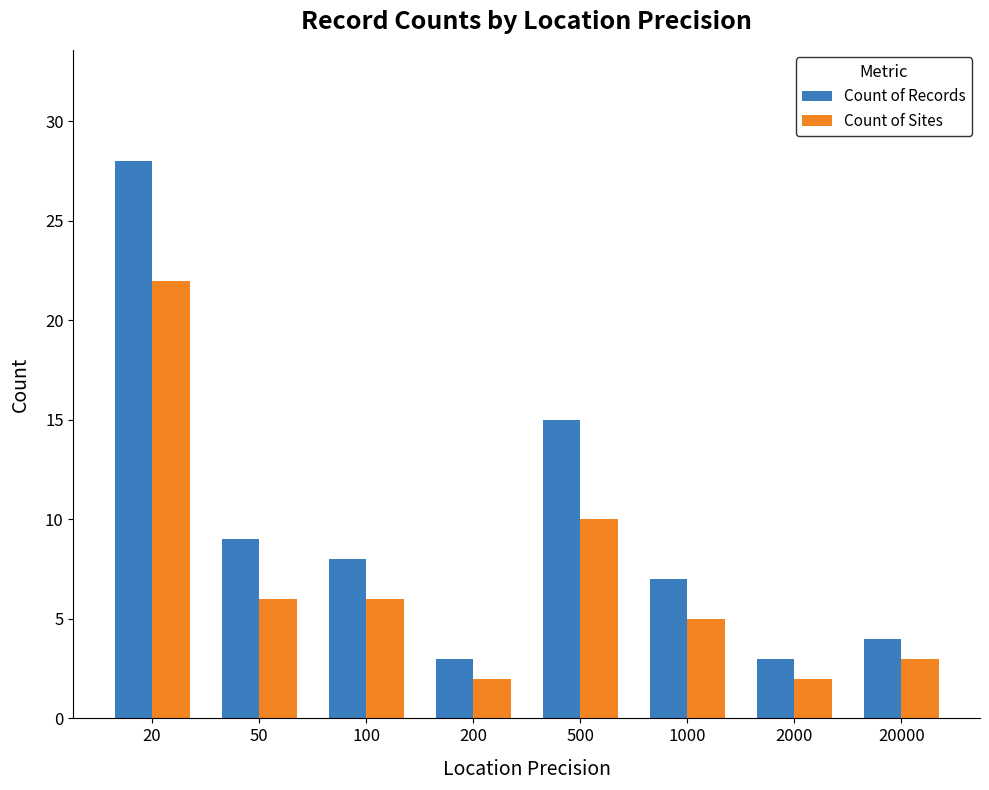

What is the difference between the Count of Sites values at 1000 and 500?

5